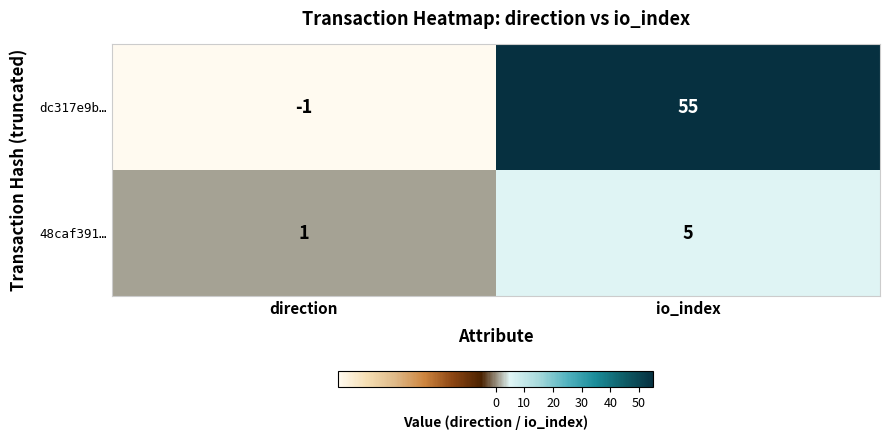

Reading left to right, extract all data points from this chart.

dc317e9b…: direction=-1	io_index=55
48caf391…: direction=1	io_index=5